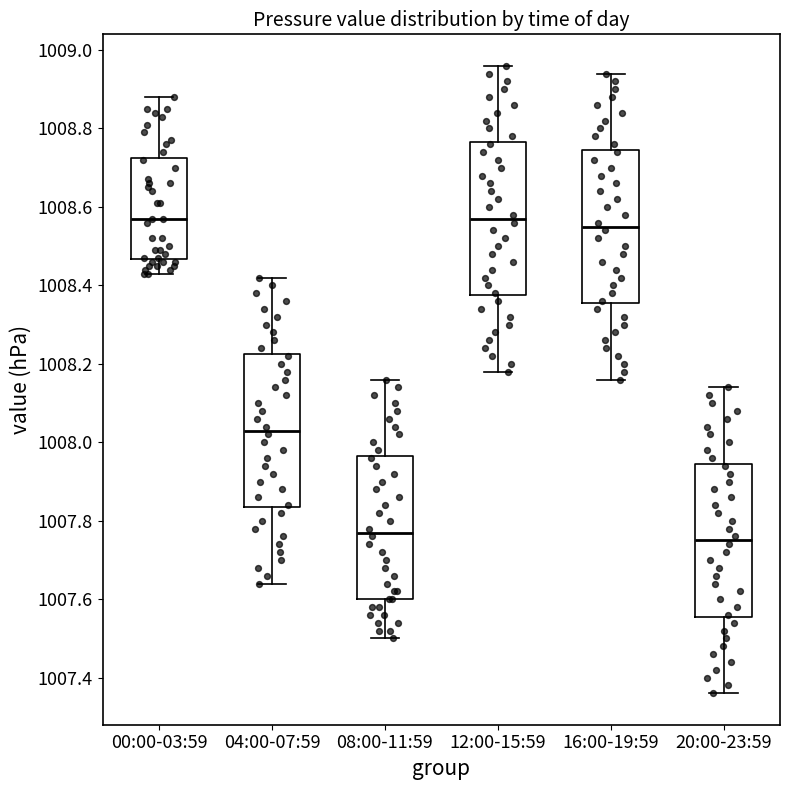

Reading left to right, read every box against the y-axis: the position of its median line, the range the box covers, and the ends of its whiskers. The values are not printed on the chart, so give them approximately, as read against the axis.

00:00-03:59: median 1008.58, box 1008.46 to 1008.72, whiskers 1008.44 to 1008.88
04:00-07:59: median 1008.04, box 1007.84 to 1008.22, whiskers 1007.64 to 1008.42
08:00-11:59: median 1007.78, box 1007.60 to 1007.96, whiskers 1007.50 to 1008.16
12:00-15:59: median 1008.58, box 1008.38 to 1008.76, whiskers 1008.18 to 1008.96
16:00-19:59: median 1008.56, box 1008.36 to 1008.74, whiskers 1008.16 to 1008.94
20:00-23:59: median 1007.76, box 1007.56 to 1007.94, whiskers 1007.36 to 1008.14